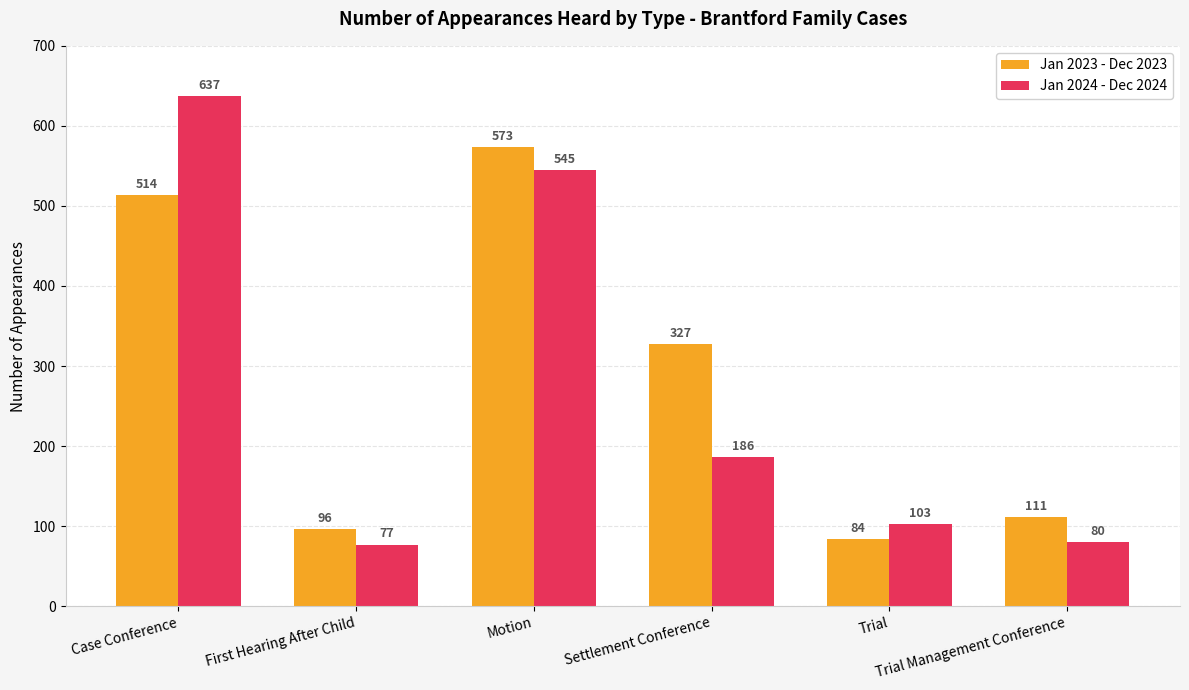

What is the value of the Jan 2023 - Dec 2023 bar at the 5th from the left?

84